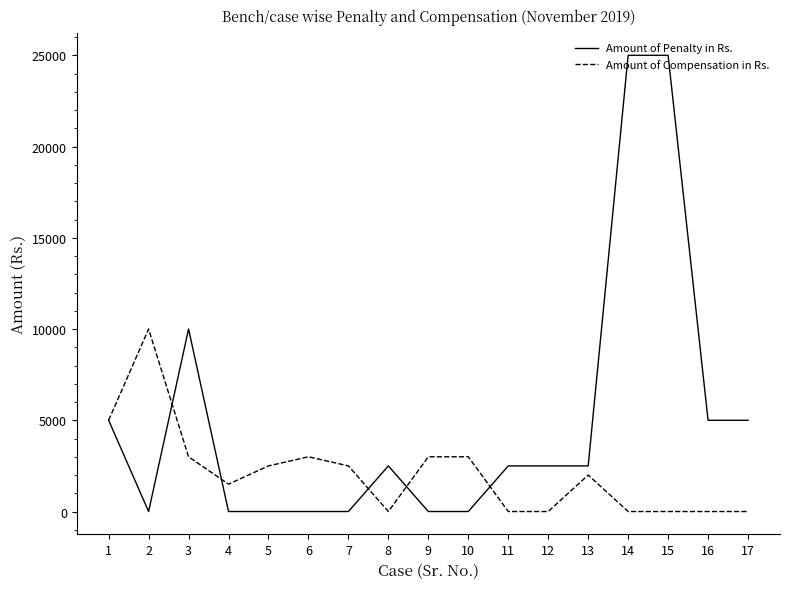

Which series changed the most between 10 and 13?

Amount of Penalty in Rs.